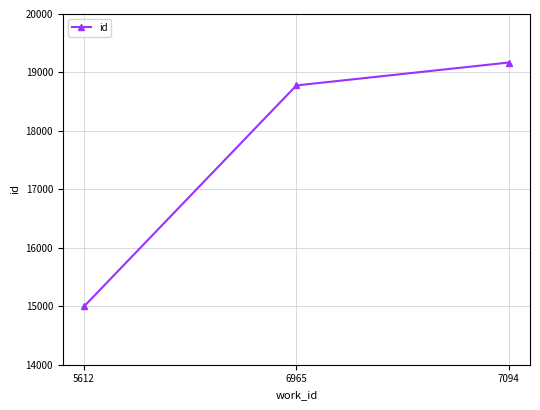

The chart shows a value of 22323 at 5612. True or false?

False